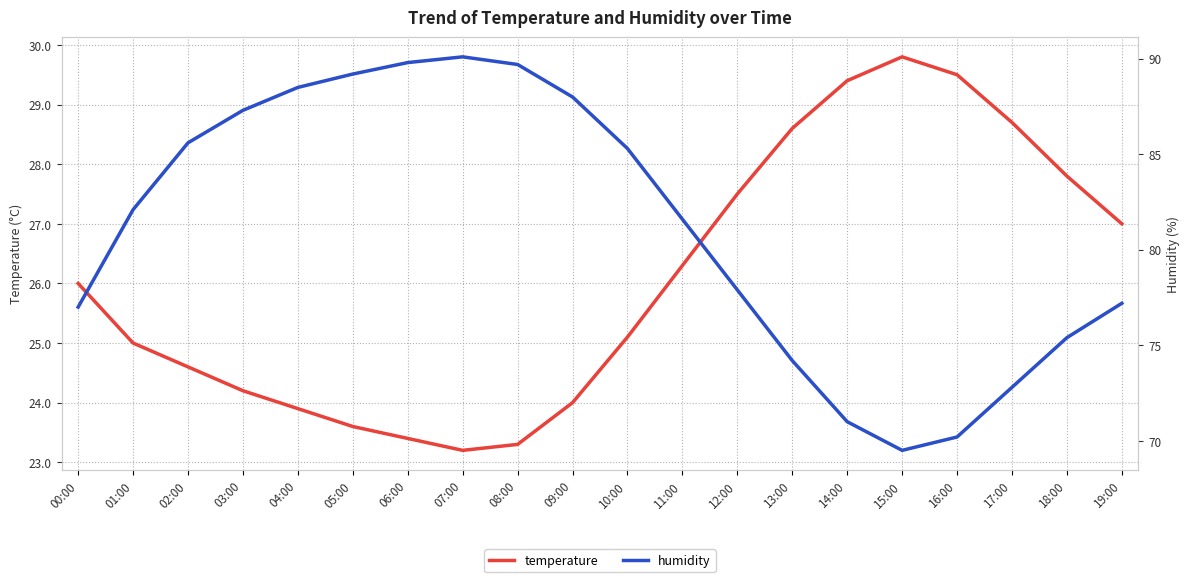

What are all the series names shown in the legend?

temperature, humidity